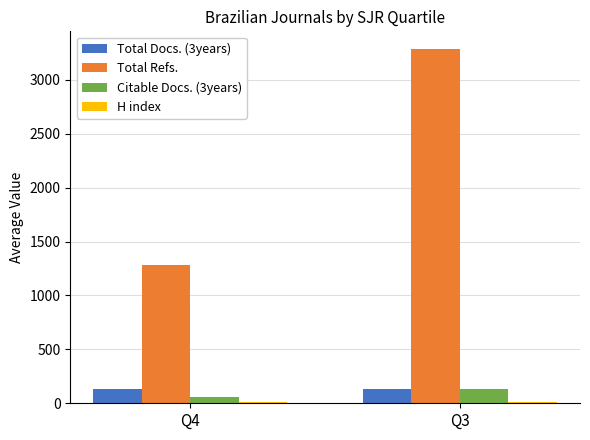

How many groups of bars are there?

2